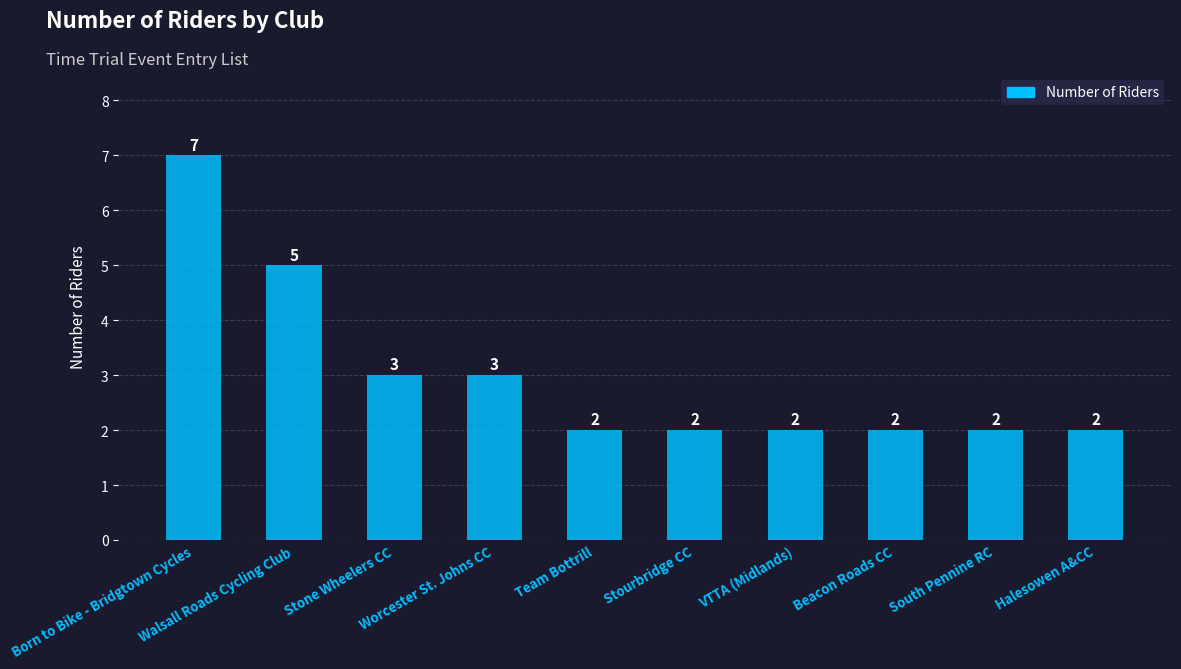

What is the difference between the maximum and minimum values?

5